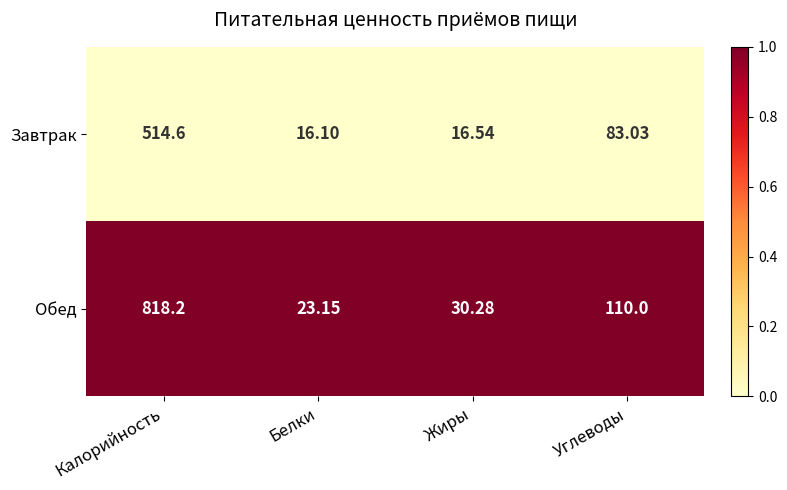

At which category is the sum across all series the highest?

Калорийность